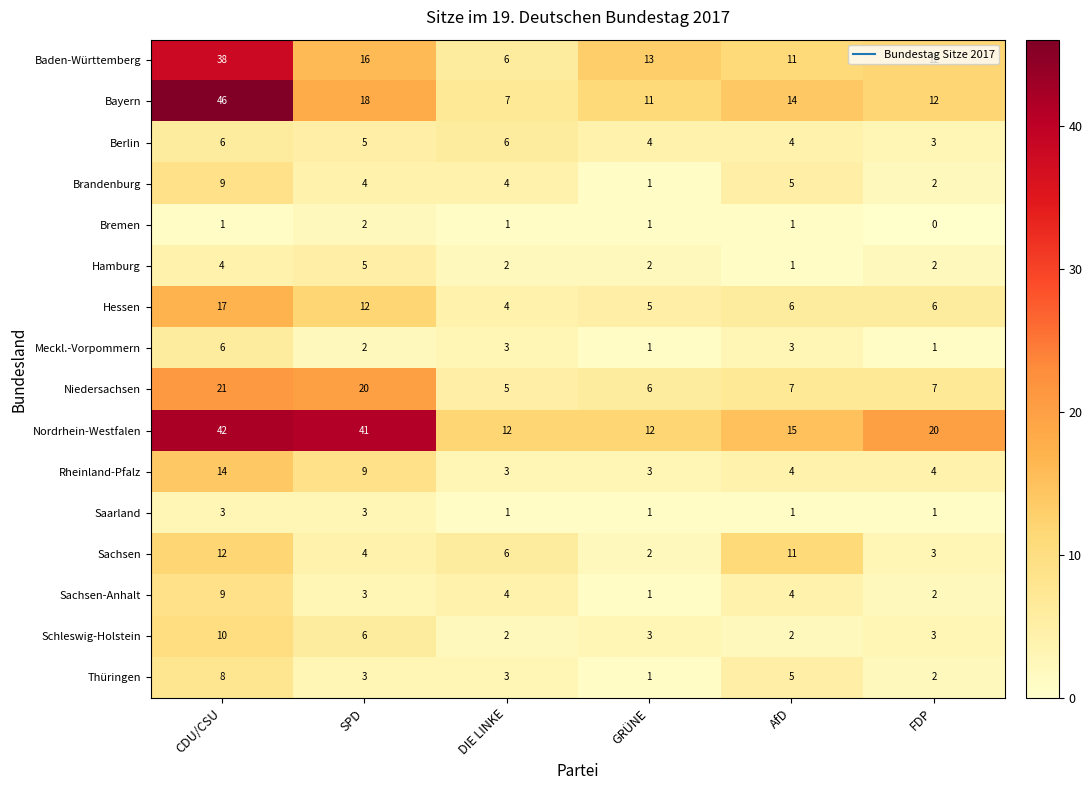

The Rheinland-Pfalz series shows 5 at SPD. True or false?

False